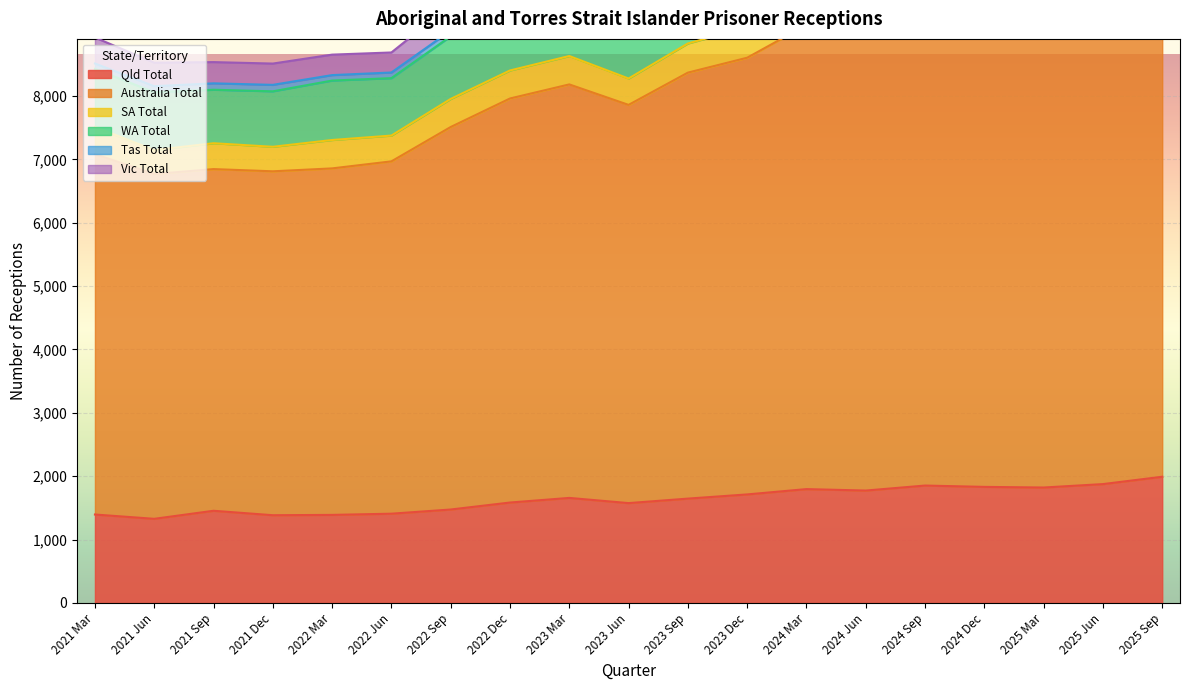

What is the difference between the maximum and minimum values in the Australia Total series?

4459